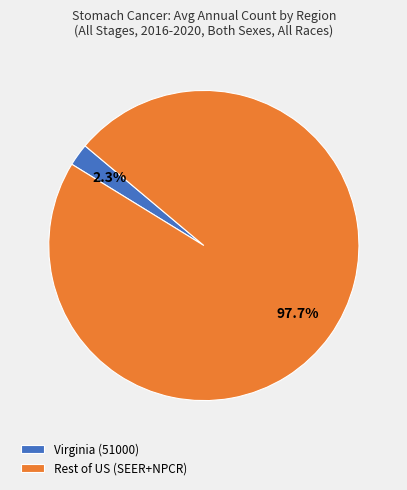

What is the largest slice in the pie chart?

Rest of US (SEER+NPCR)